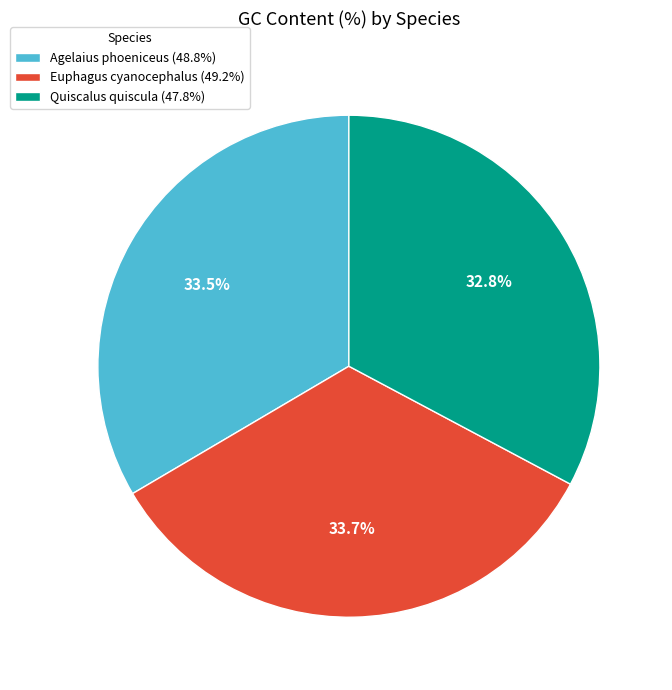

Count the number of slices in the pie.

3